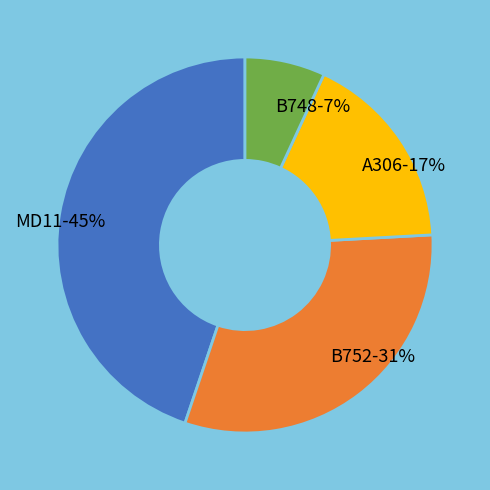

To the nearest percent, what portion does B748 represent?

7%